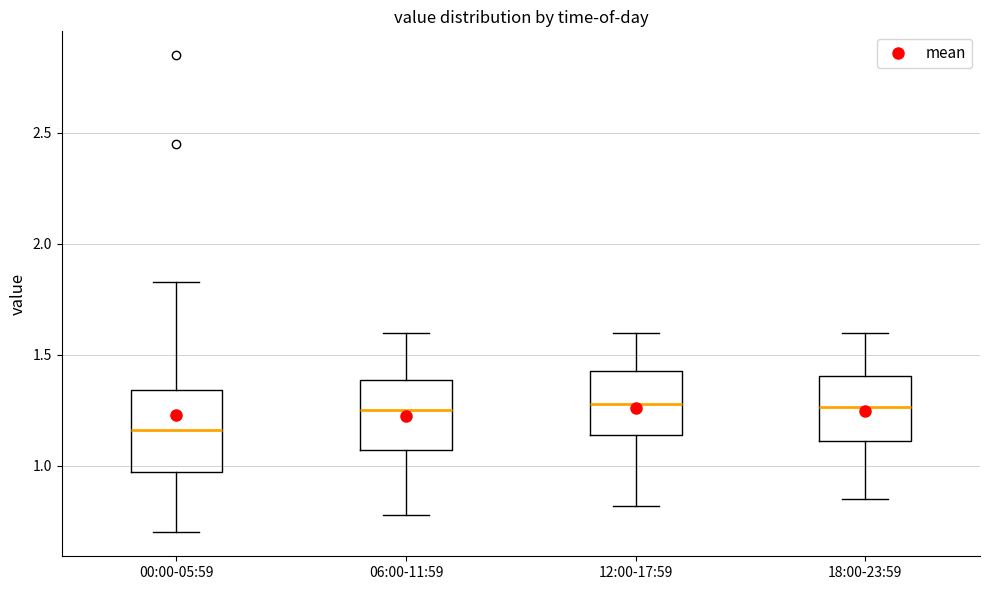

Reading left to right, read every box against the y-axis: the position of its median line, the range the box covers, and the ends of its whiskers. The values are not printed on the chart, so give them approximately, as read against the axis.

00:00-05:59: median 1.15, box 0.95 to 1.35, whiskers 0.70 to 1.85
06:00-11:59: median 1.25, box 1.05 to 1.40, whiskers 0.80 to 1.60
12:00-17:59: median 1.30, box 1.15 to 1.45, whiskers 0.80 to 1.60
18:00-23:59: median 1.25, box 1.10 to 1.40, whiskers 0.85 to 1.60